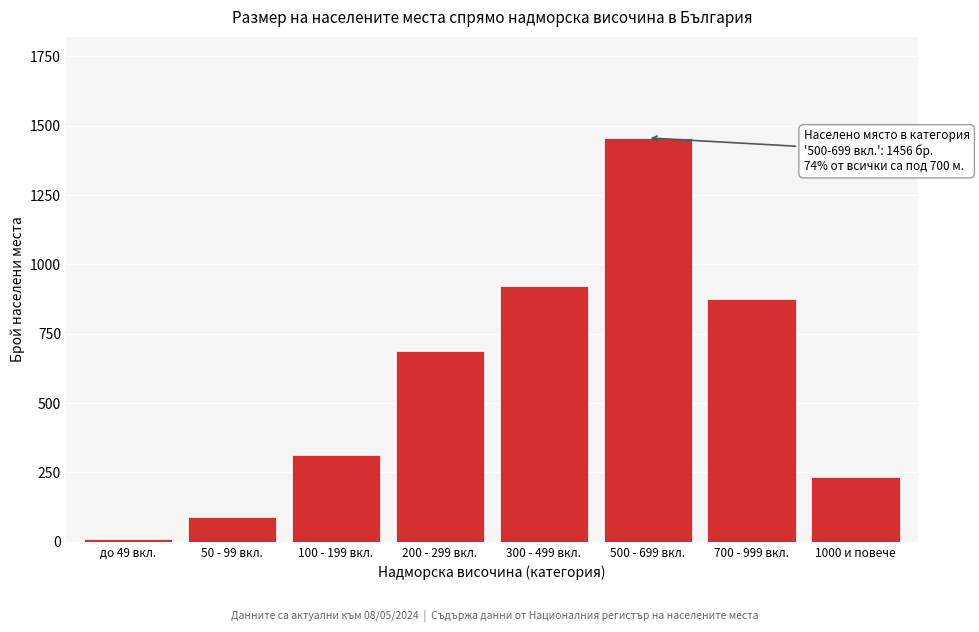

Reading left to right, list all the values displayed in this chart.

12	89	312	687	923	1456	876	234